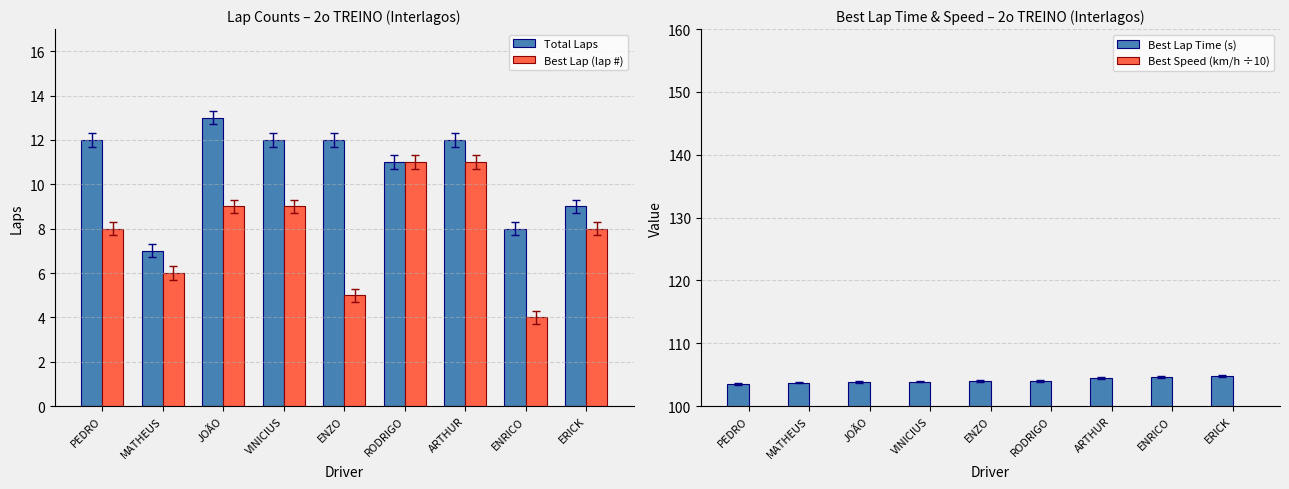

What is the smallest value displayed?

4.0